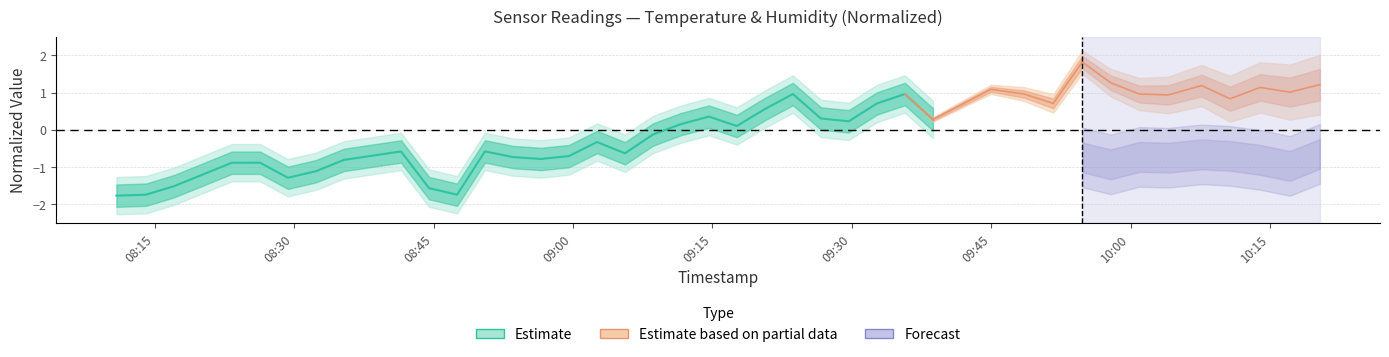

What is the difference between the maximum and minimum values?

2.7